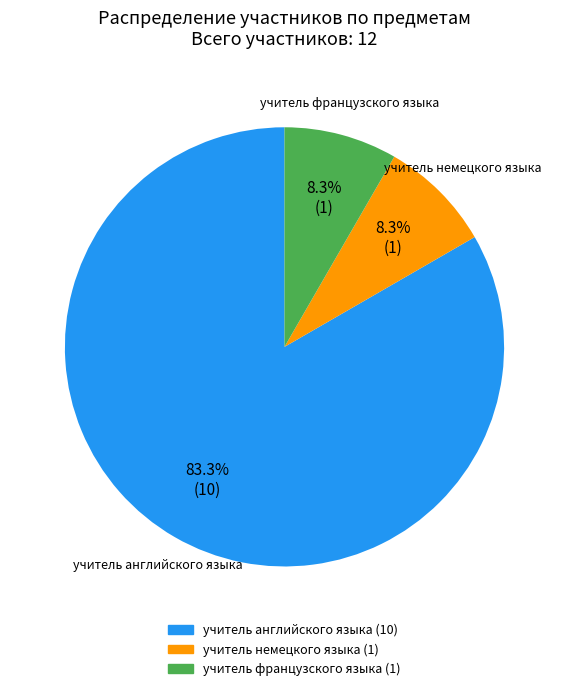

How many slices are in this pie chart?

3